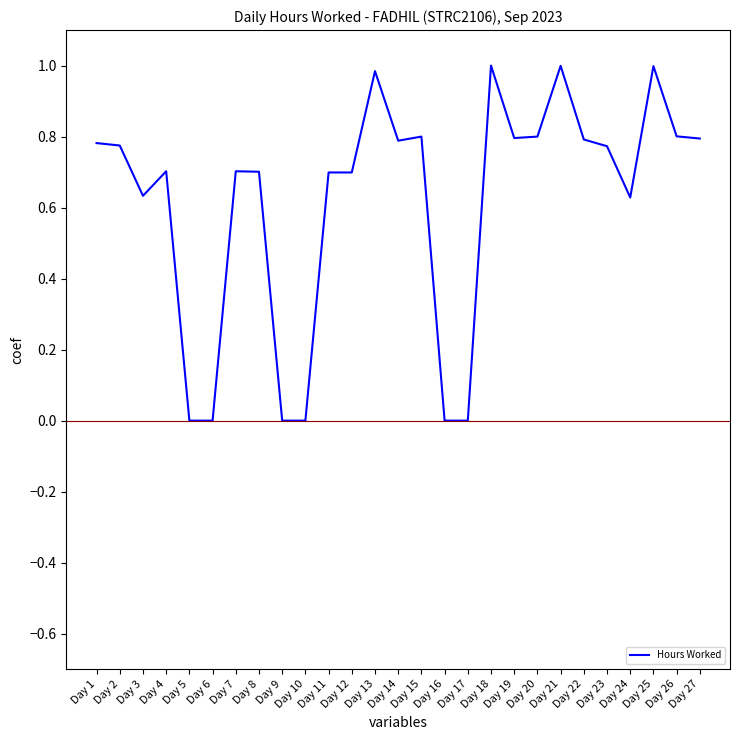

True or false: there are more than 0 points higher than both neighbors.

True